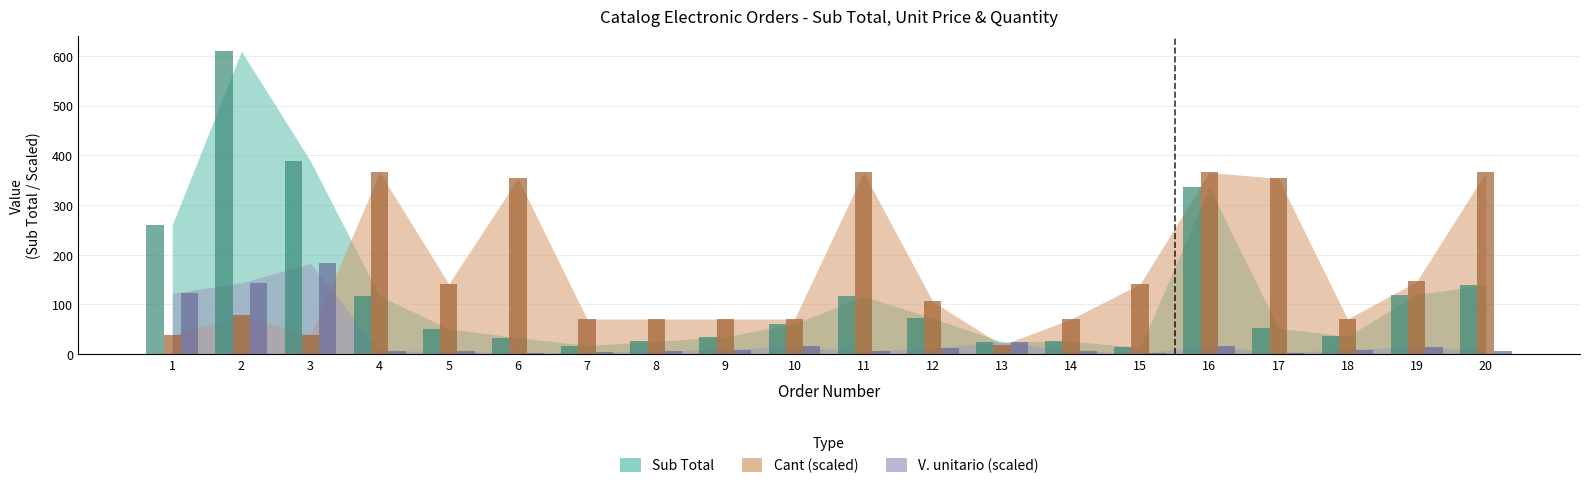

True or false: Cant has a value of 70.7 at 8.

True